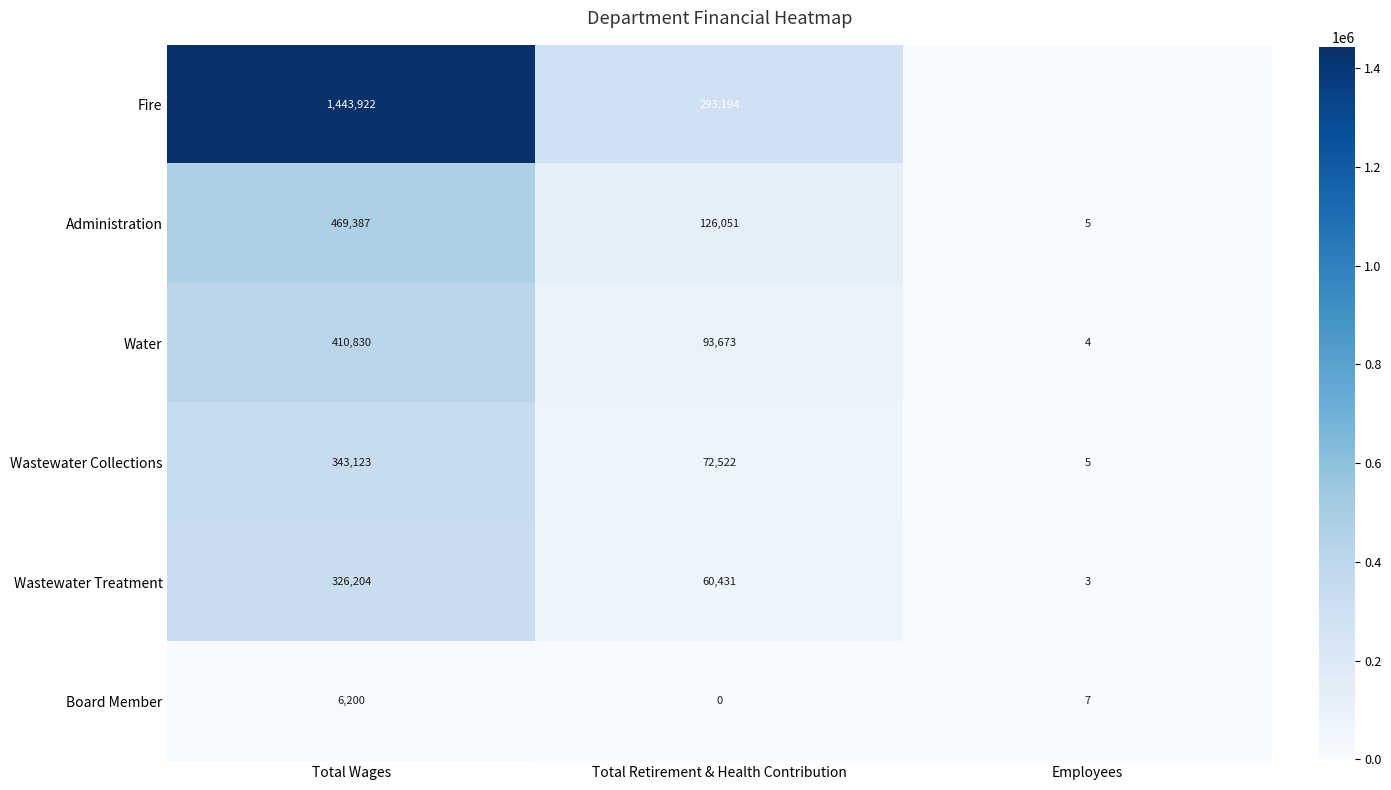

How many Administration values are between 5 and 469387?

3